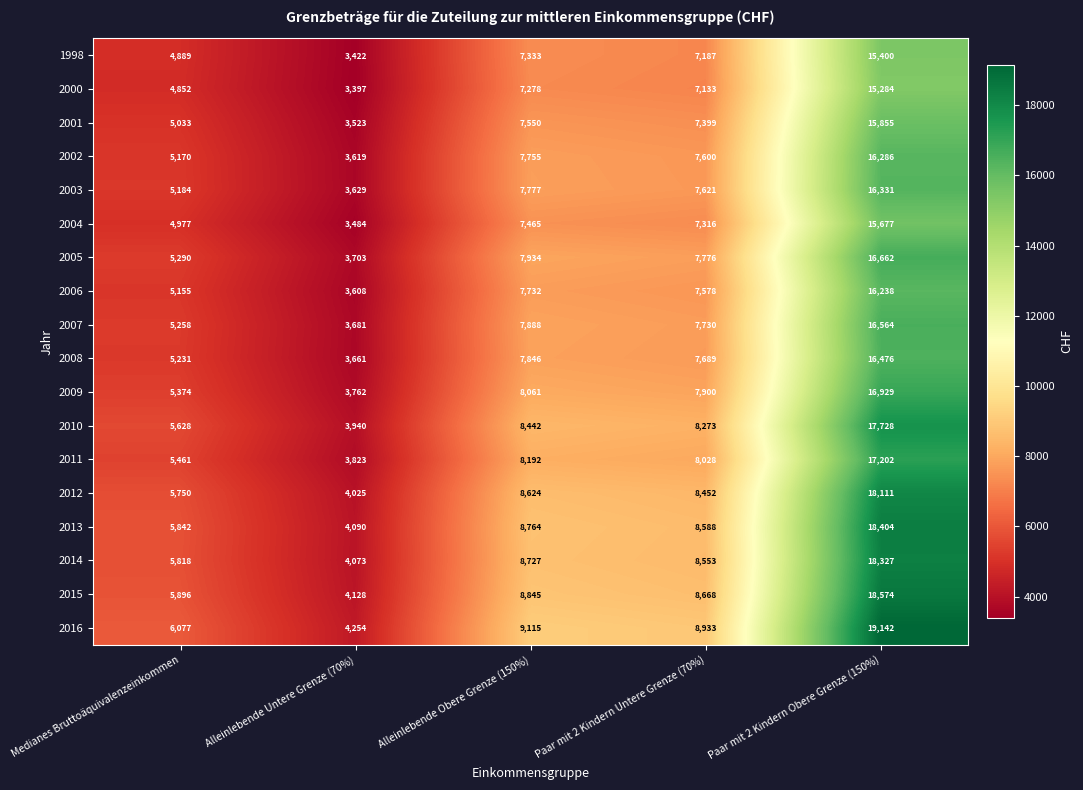

At which label does 2014 reach its peak?

Paar mit 2 Kindern Obere Grenze (150%)